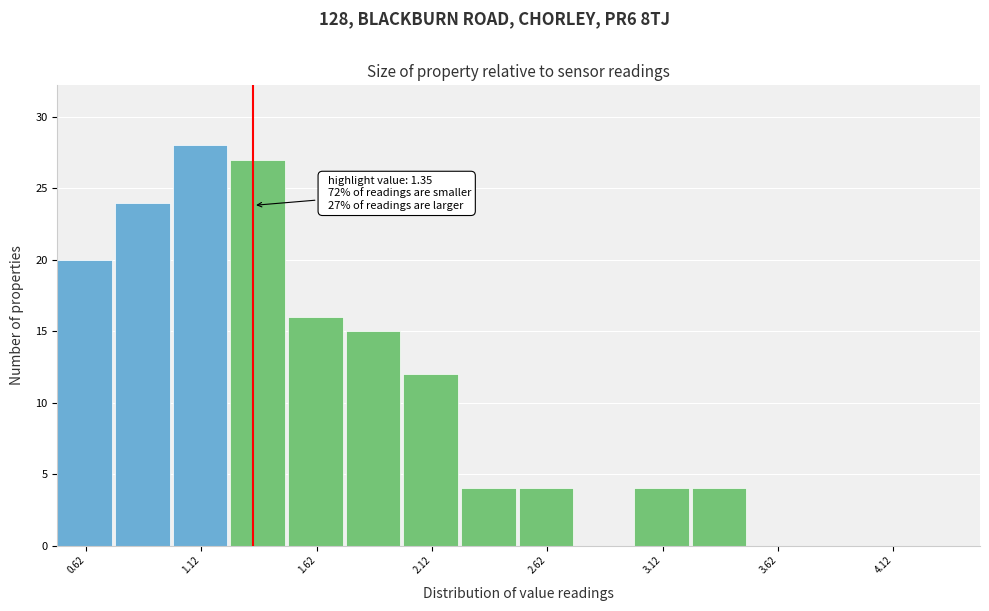

Over which range of the x-axis is the bar tallest?

1.00 to 1.25